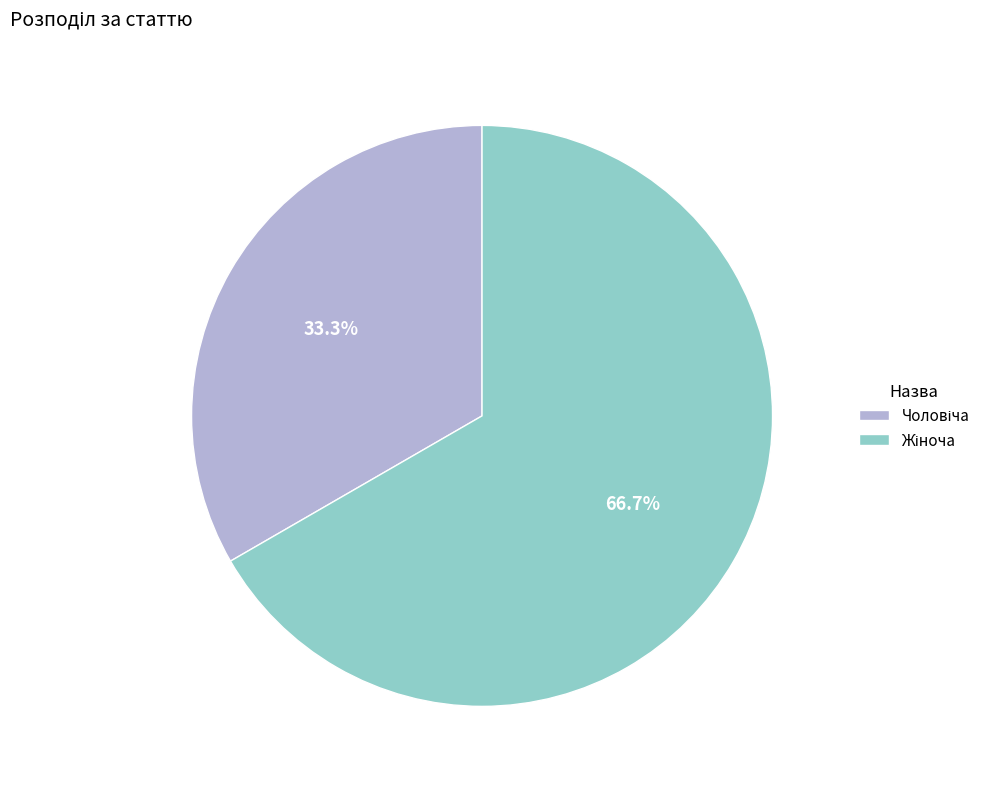

Is there a majority slice in this chart?

Yes